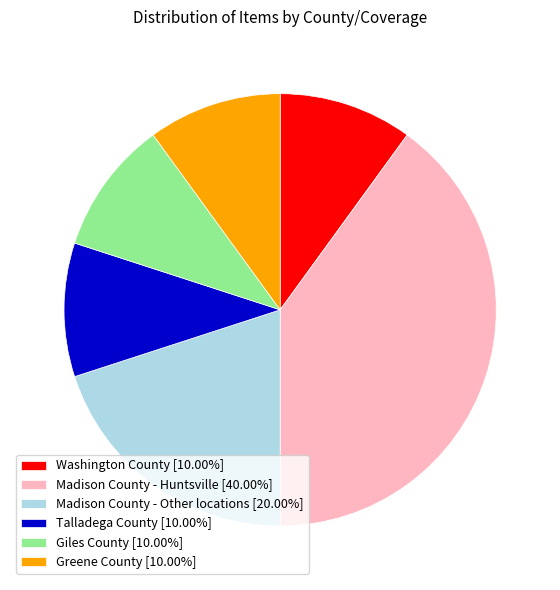

Which slice is the largest?

Madison County - Huntsville